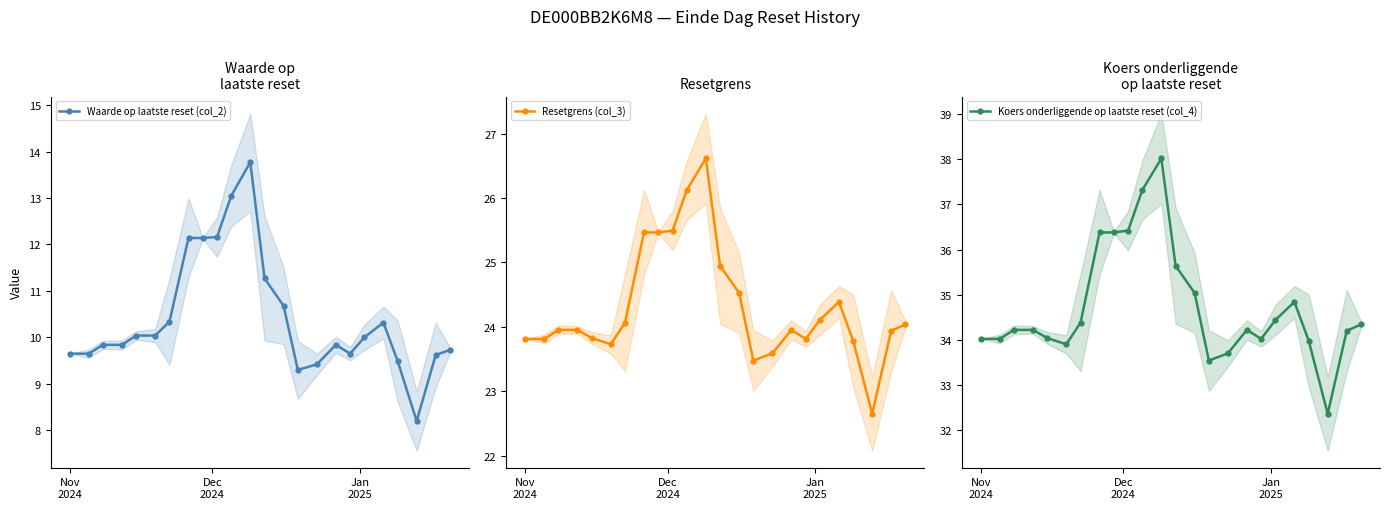

What is the lowest value of the Waarde op laatste reset (col_2) series?

8.2